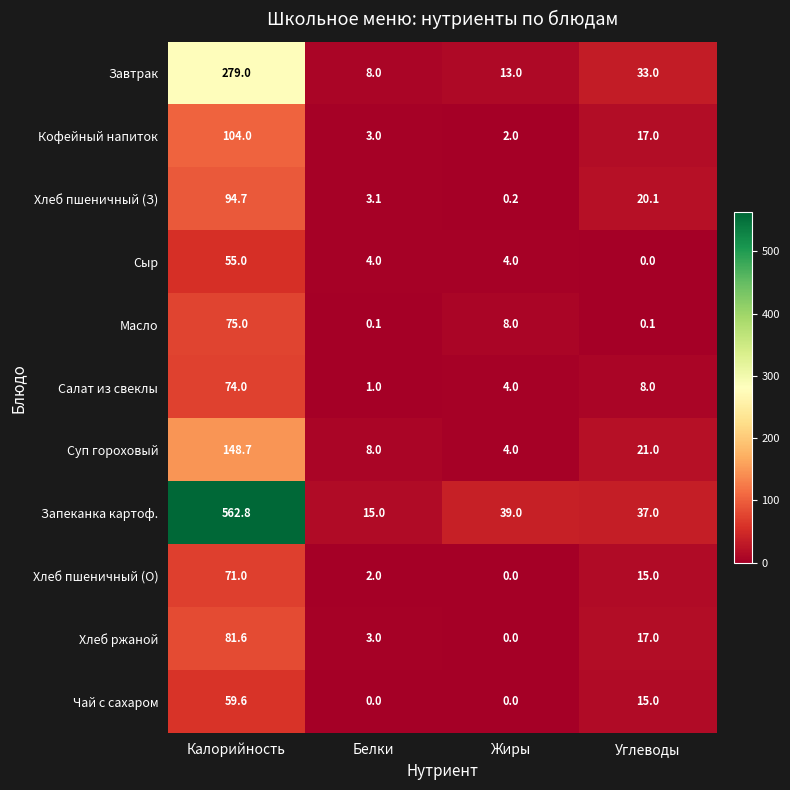

What is the greatest value displayed?

562.8